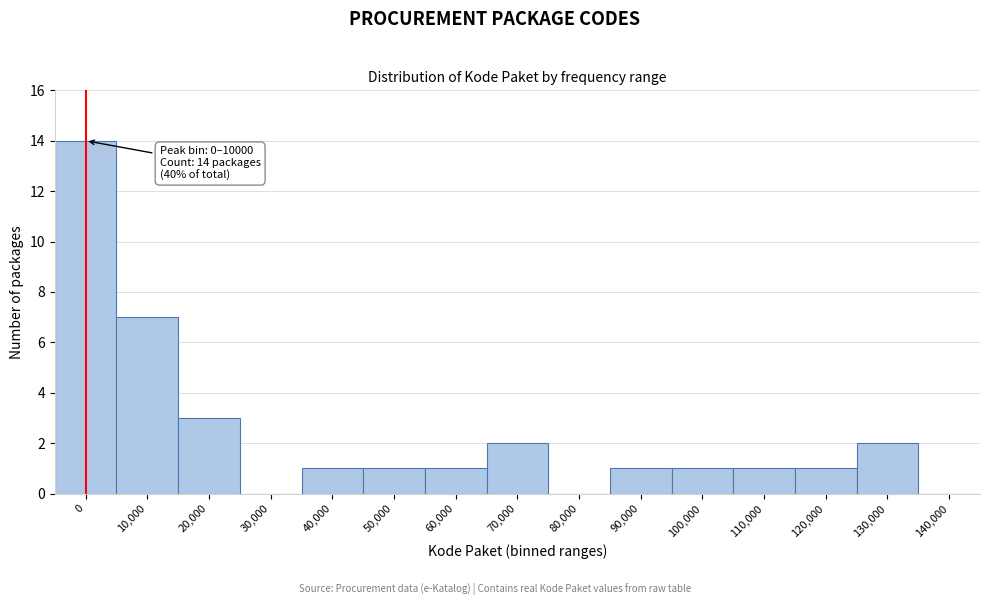

Reading right to left, extract all data points from this chart.

140,000=0	130,000=2	120,000=1	110,000=1	100,000=1	90,000=1	80,000=0	70,000=2	60,000=1	50,000=1	40,000=1	30,000=0	20,000=3	10,000=7	0=14